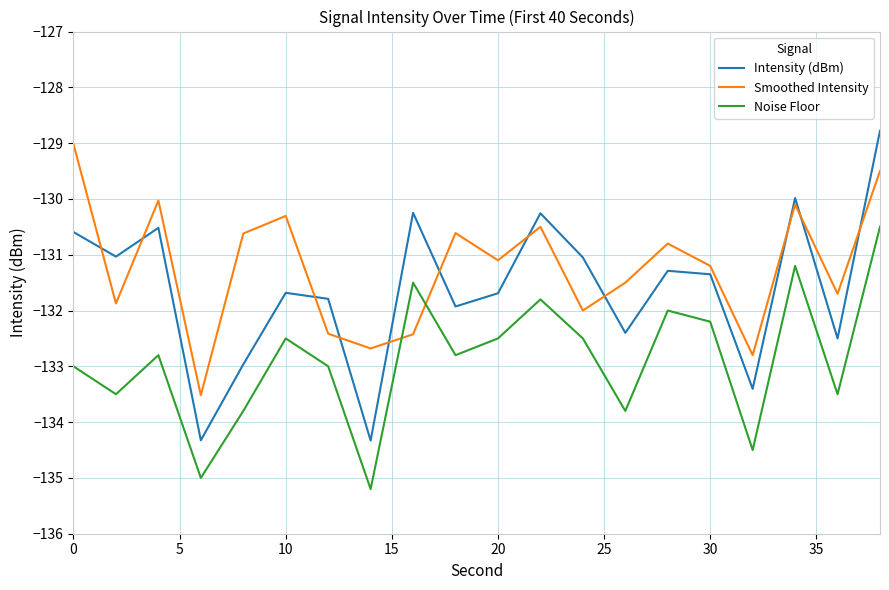

Which series has the largest total across all categories?

Smoothed Intensity